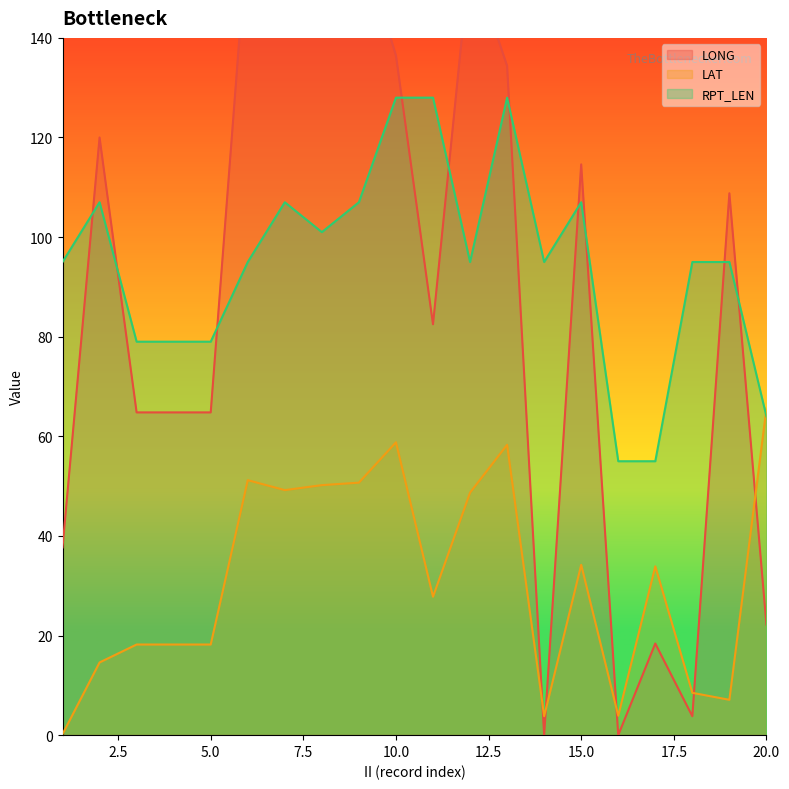

Reading left to right, transcribe all the data shown in this chart.

LONG: 37.7	120.0	64.8	64.8	64.8	161.9	157.4	159.7	160.7	136.5	82.5	156.5	134.4	0.0	114.6	0.0	18.4	3.8	108.8	22.2
LAT: 0.2	14.6	18.2	18.2	18.2	51.2	49.2	50.2	50.7	58.8	27.8	48.7	58.3	3.8	34.2	3.9	33.9	8.5	7.1	65.6
RPT_LEN: 95.0	107.0	79.0	79.0	79.0	95.0	107.0	101.0	107.0	128.0	128.0	95.0	128.0	95.0	107.0	55.0	55.0	95.0	95.0	64.0